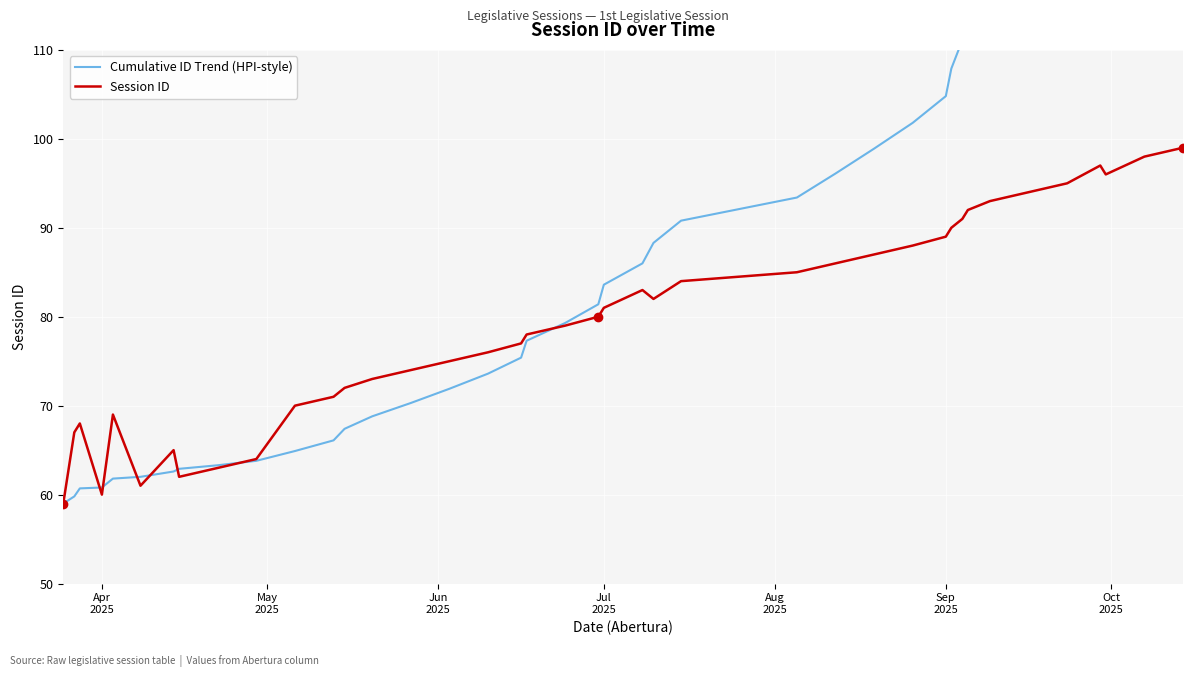

The value of Cumulative ID Trend (HPI-style) at 17 is 115.8. True or false?

False